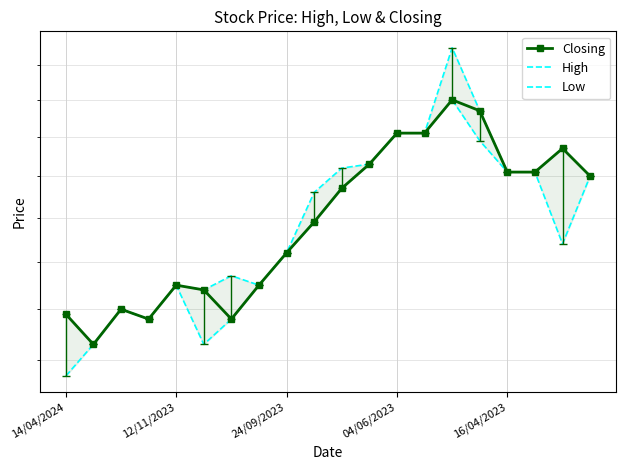

Is the value of Closing at 16/04/2023 greater than the value of High at 14?

No